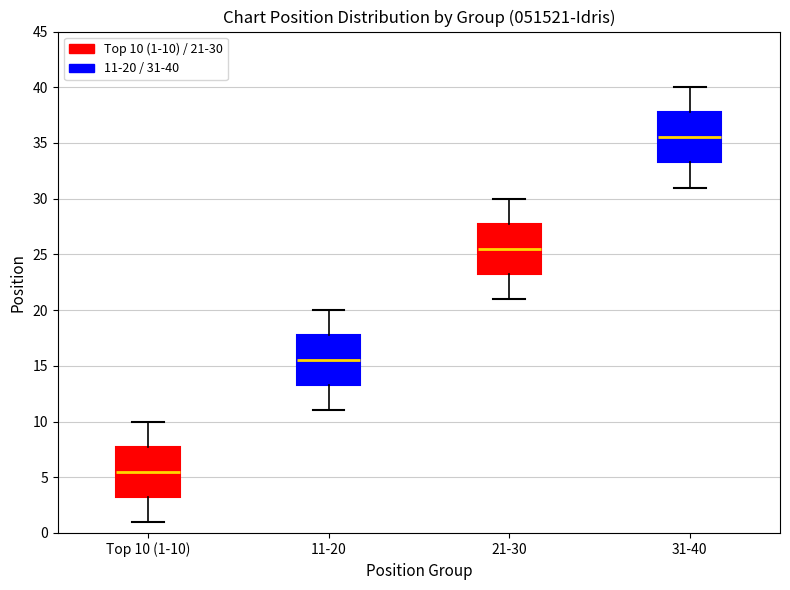

Reading left to right, read every box against the y-axis: the position of its median line, the range the box covers, and the ends of its whiskers. The values are not printed on the chart, so give them approximately, as read against the axis.

Top 10 (1-10): median 5.5, box 3.5 to 8.0, whiskers 1.0 to 10.0
11-20: median 15.5, box 13.5 to 18.0, whiskers 11.0 to 20.0
21-30: median 25.5, box 23.5 to 28.0, whiskers 21.0 to 30.0
31-40: median 35.5, box 33.5 to 38.0, whiskers 31.0 to 40.0